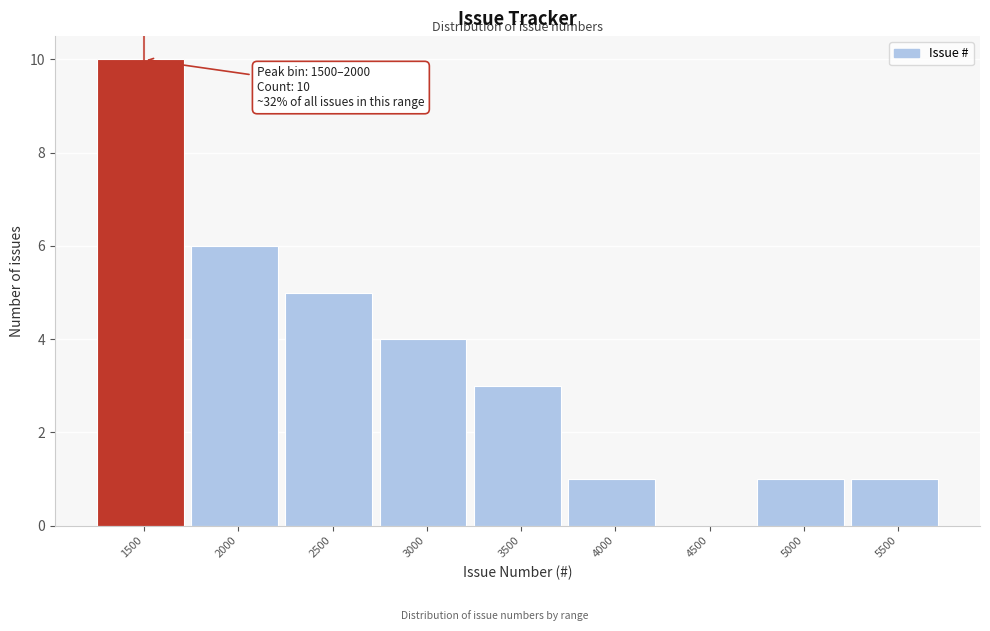

Reading left to right, list all the values displayed in this chart.

1500=10	2000=6	2500=5	3000=4	3500=3	4000=1	4500=0	5000=1	5500=1